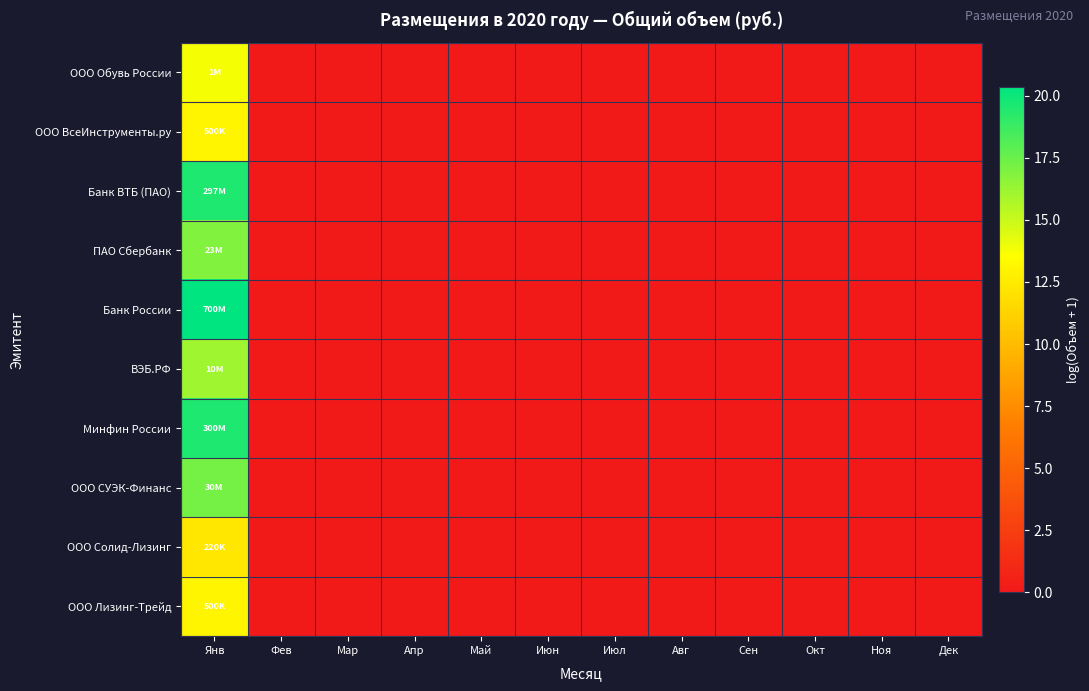

Which label corresponds to the largest value in the chart?

Янв